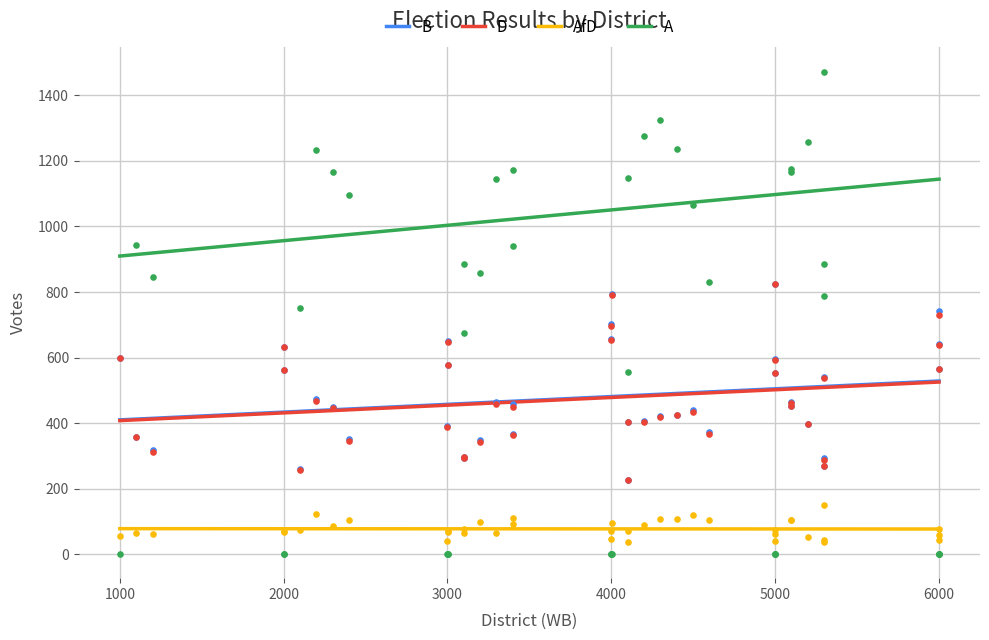

What are all the series names shown in the legend?

B, D, AfD, A